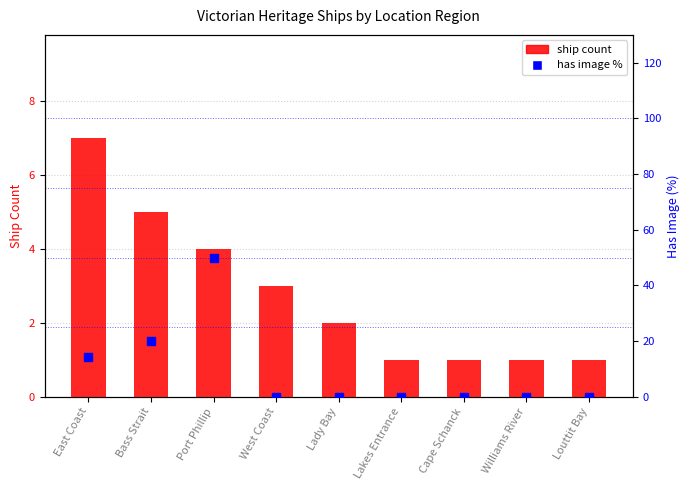

At how many categories does at least one series exceed 23?

1